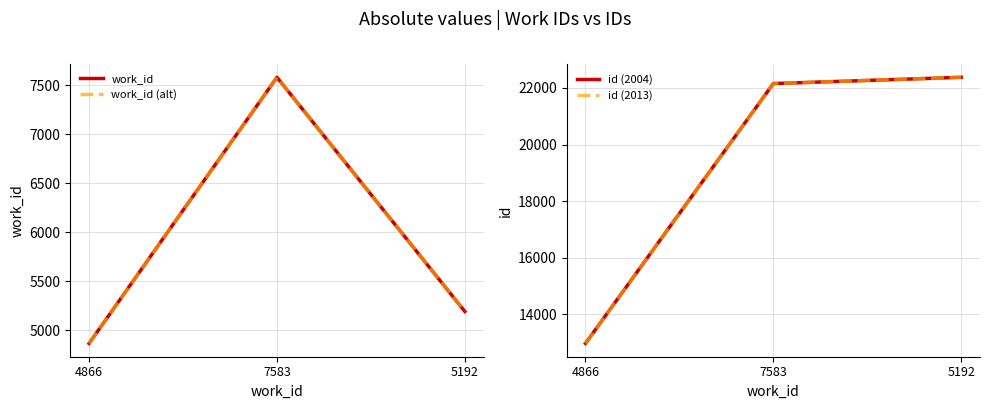

The work_id series shows 7583 at 7583. True or false?

True